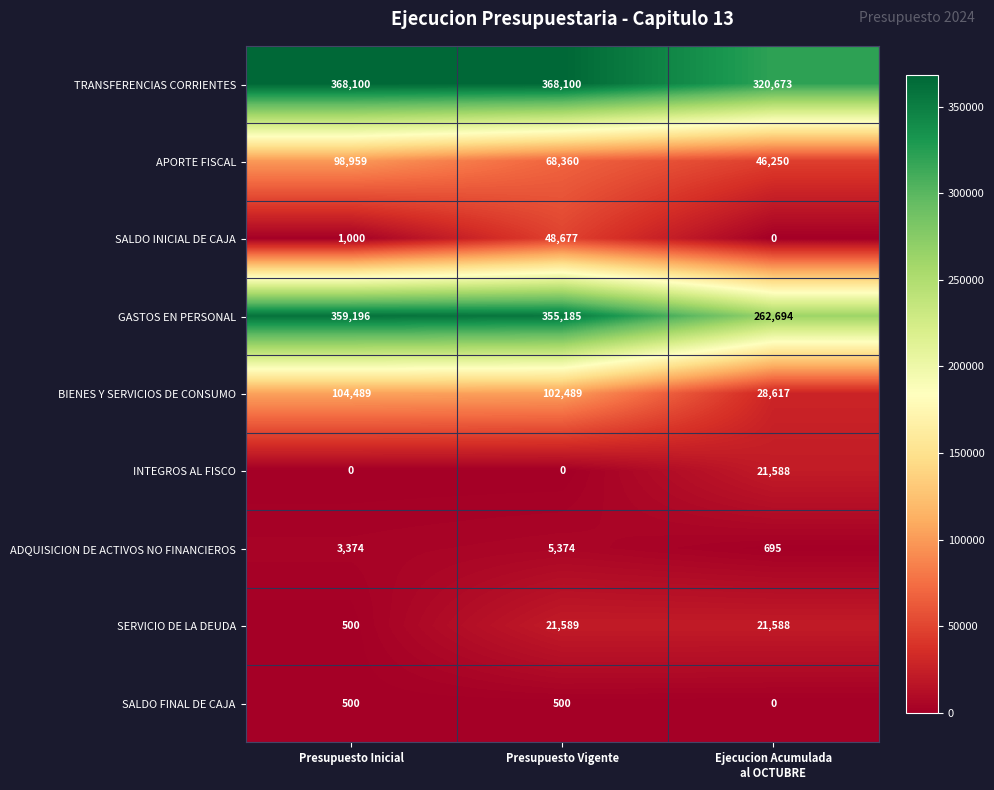

Rank the series by their maximum value, from lowest to highest.

SALDO FINAL DE CAJA, ADQUISICION DE ACTIVOS NO FINANCIEROS, INTEGROS AL FISCO, SERVICIO DE LA DEUDA, SALDO INICIAL DE CAJA, APORTE FISCAL, BIENES Y SERVICIOS DE CONSUMO, GASTOS EN PERSONAL, TRANSFERENCIAS CORRIENTES